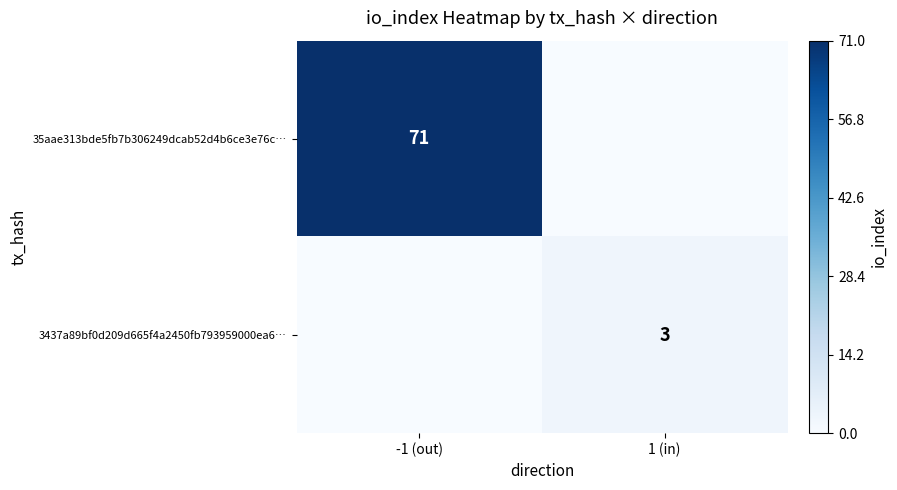

Which category has the lowest value across all series?

1 (in)